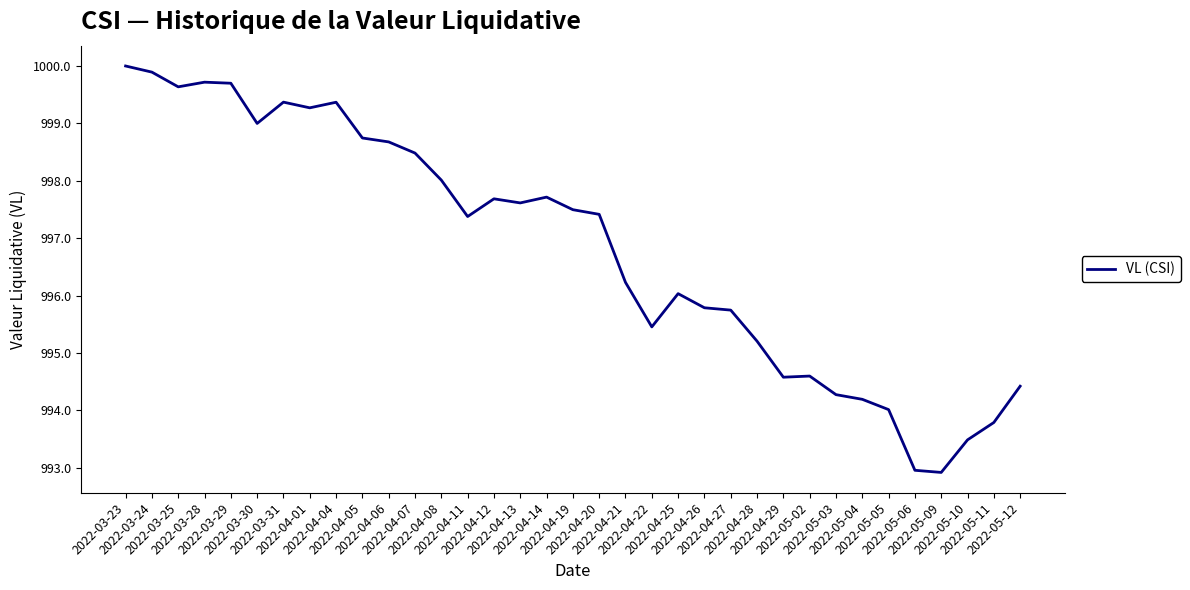

What is the maximum value shown in the chart?

1000.0